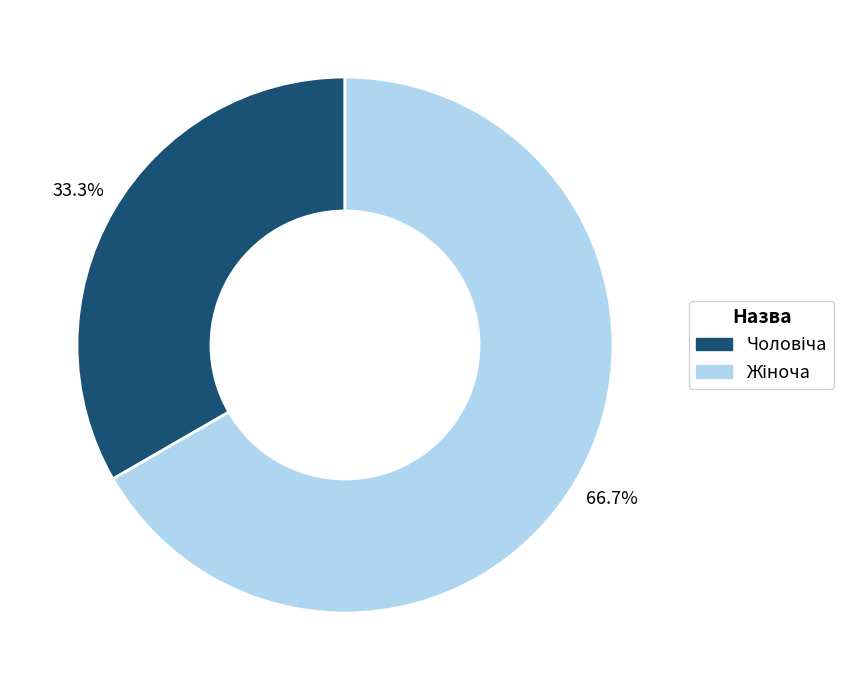

Is there any slice that represents more than half of the pie?

Yes